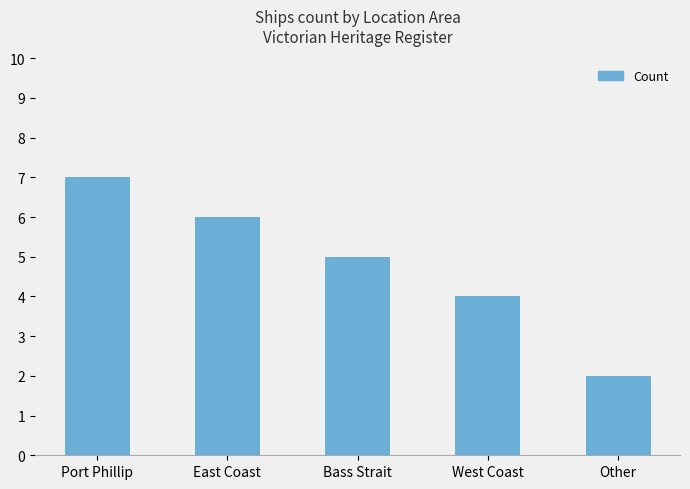

What is the value of the 1st bar from the left?

7